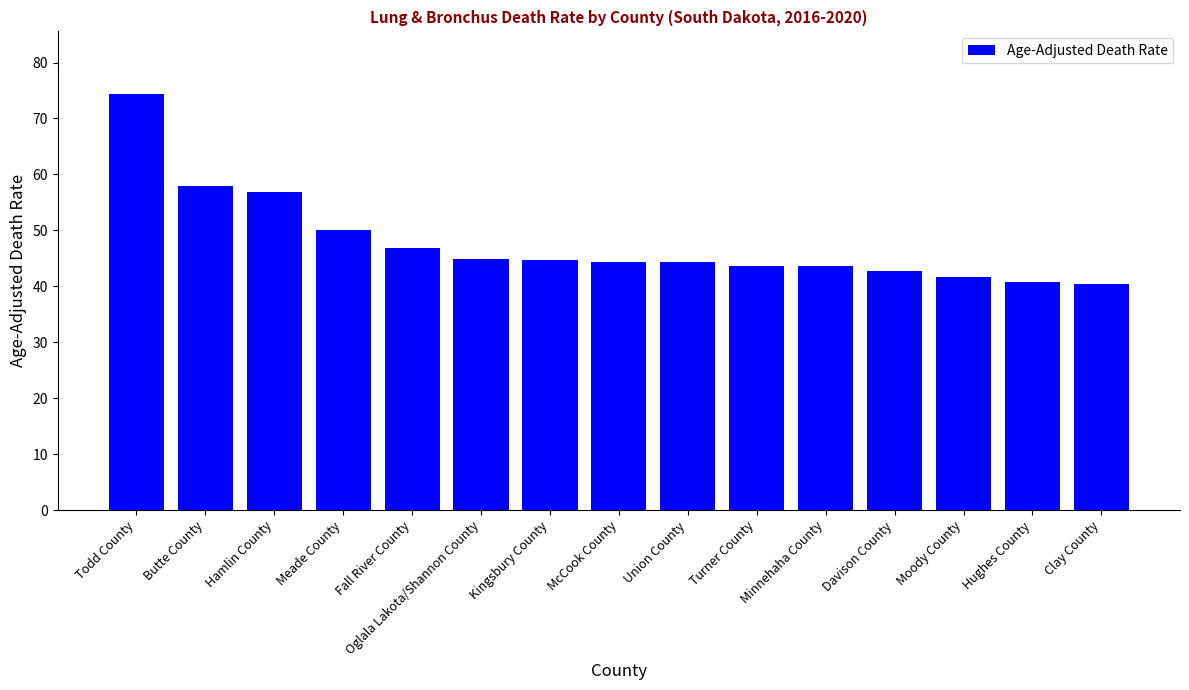

What is the sum of all values?

717.0